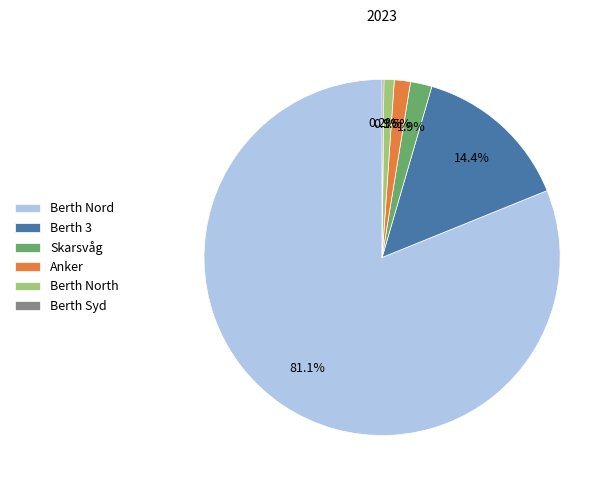

Between Berth Nord and Berth 3, which is larger?

Berth Nord